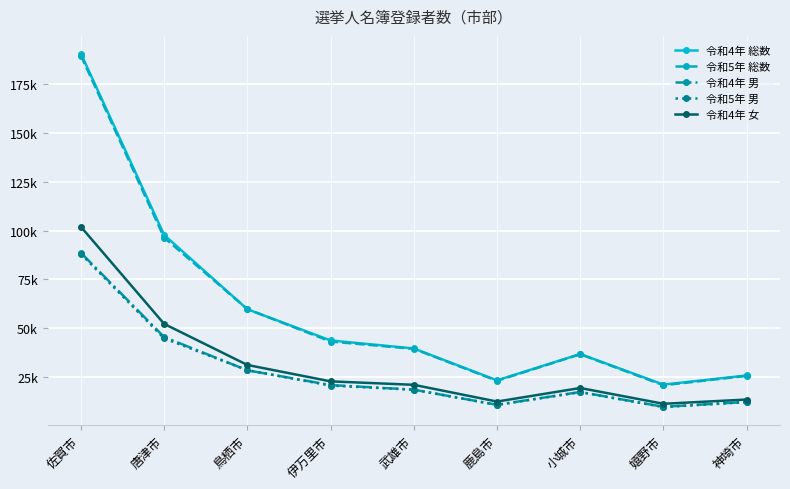

Is it true that 令和5年 男 equals 11072 at 小城市?

False